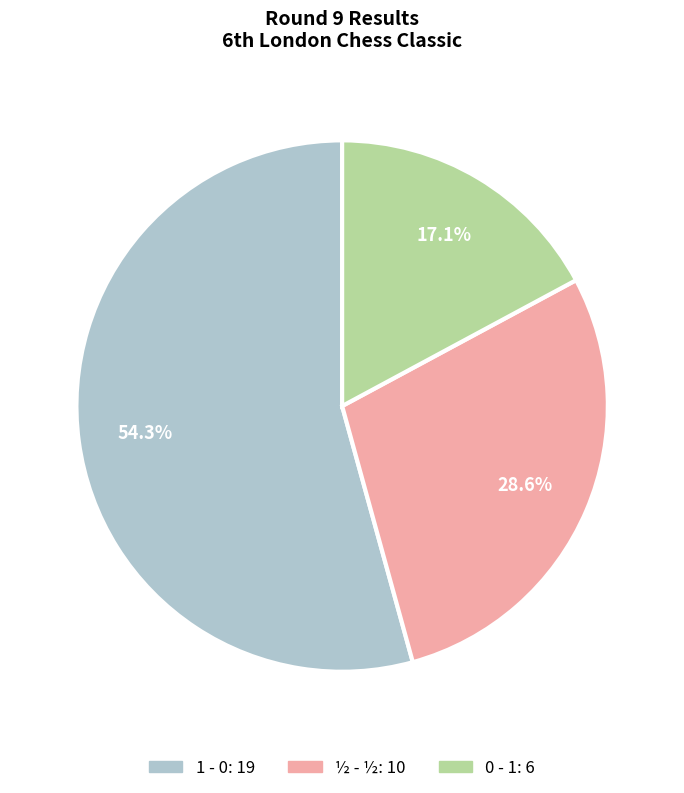

The 0 - 1 slice represents 17% of the pie. True or false?

True